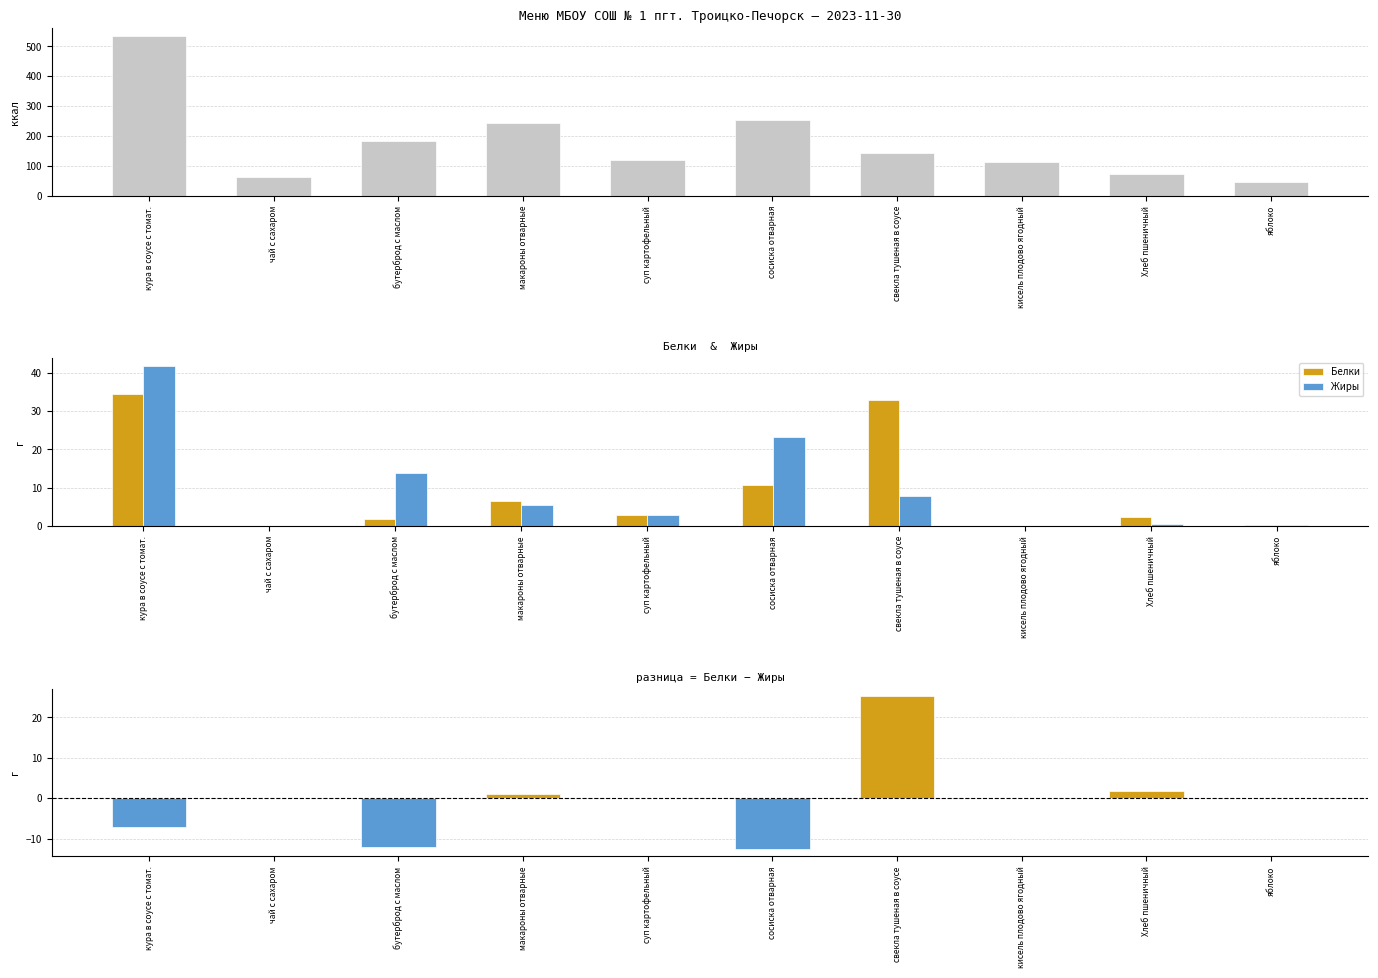

What is the sum of all Белки values?

92.1